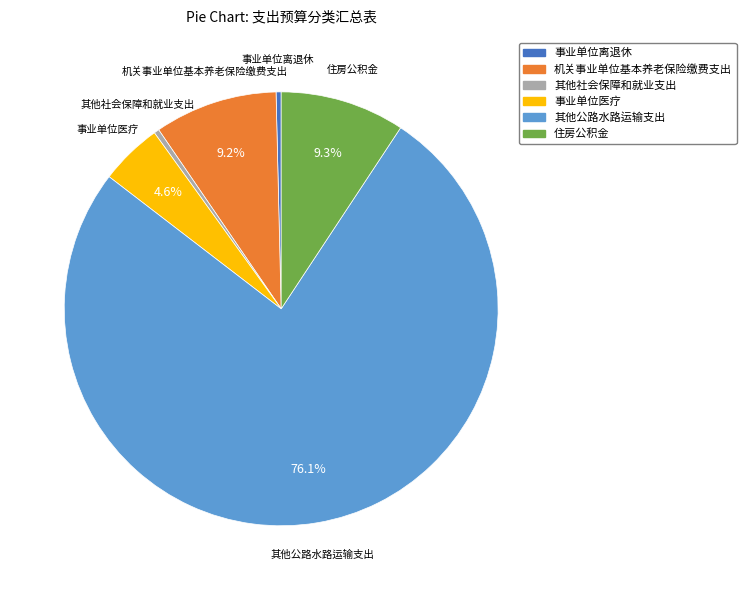

Which has a higher value, 机关事业单位基本养老保险缴费支出 or 其他社会保障和就业支出?

机关事业单位基本养老保险缴费支出